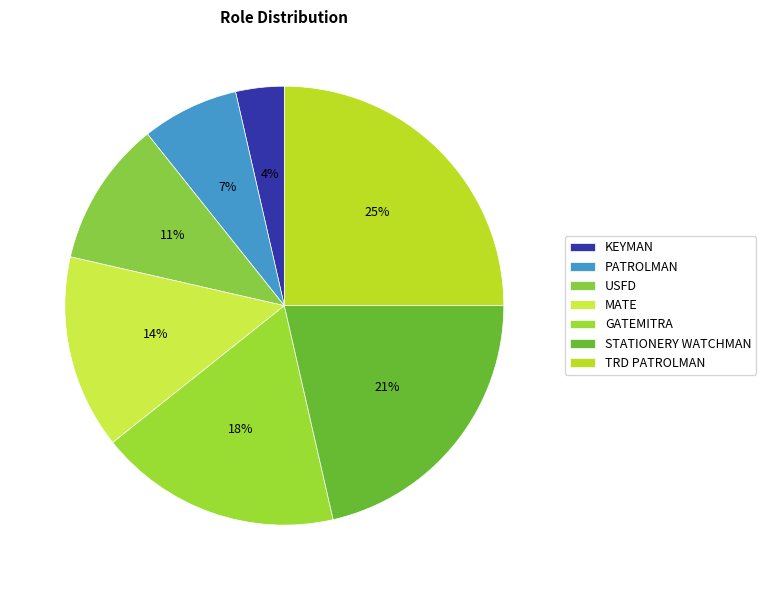

Combined, what portion of the pie is TRD PATROLMAN and GATEMITRA?

42.9%